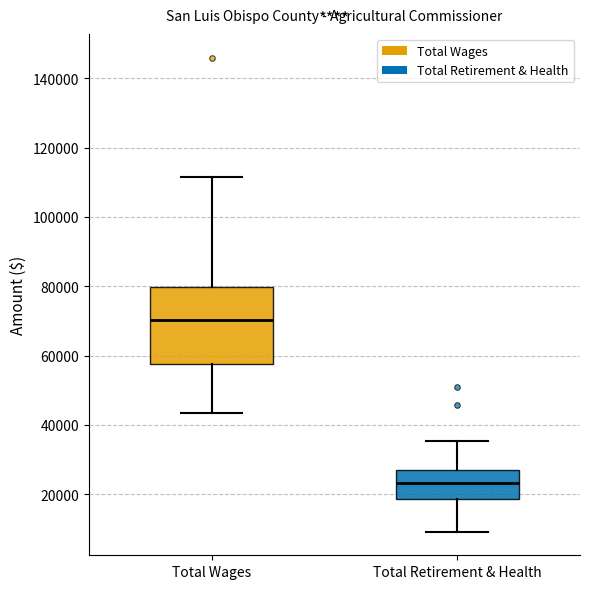

Where does the median line of the box for Total Wages sit on the y-axis? The values are not printed on the chart, so give them approximately, as read against the axis.

70000